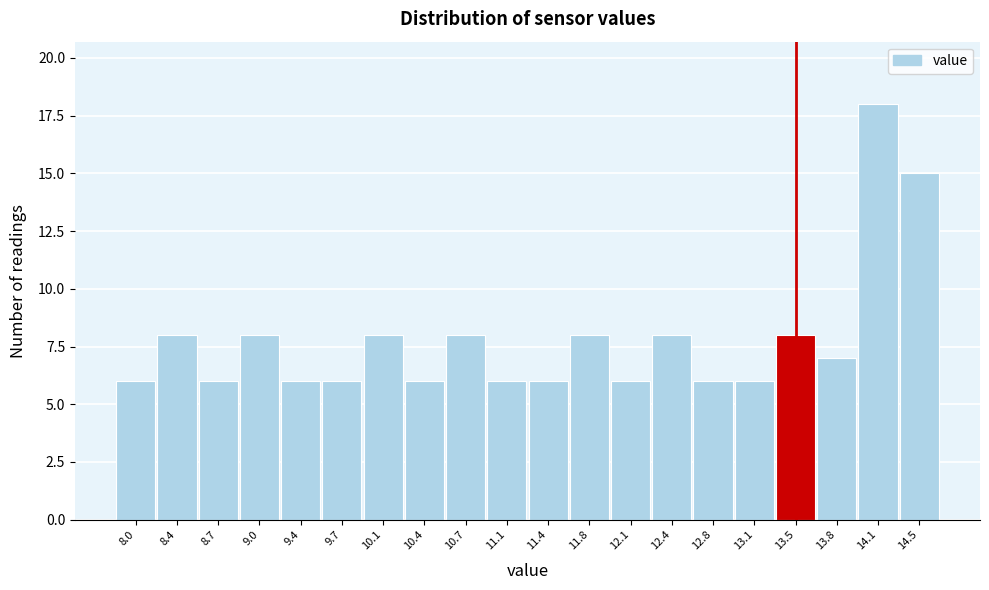

Reading left to right, list every bar in this chart as the range it spans on the x-axis followed by its height. Neither the bar edges nor the heights are printed on the chart, so give them approximately, as read against the axes.

7.85 to 8.19: 6
8.19 to 8.53: 8
8.53 to 8.87: 6
8.87 to 9.21: 8
9.21 to 9.55: 6
9.55 to 9.89: 6
9.89 to 10.23: 8
10.23 to 10.57: 6
10.57 to 10.91: 8
10.91 to 11.25: 6
11.25 to 11.59: 6
11.59 to 11.93: 8
11.93 to 12.27: 6
12.27 to 12.61: 8
12.61 to 12.95: 6
12.95 to 13.29: 6
13.29 to 13.63: 8
13.63 to 13.97: 7
13.97 to 14.31: 18
14.31 to 14.65: 15